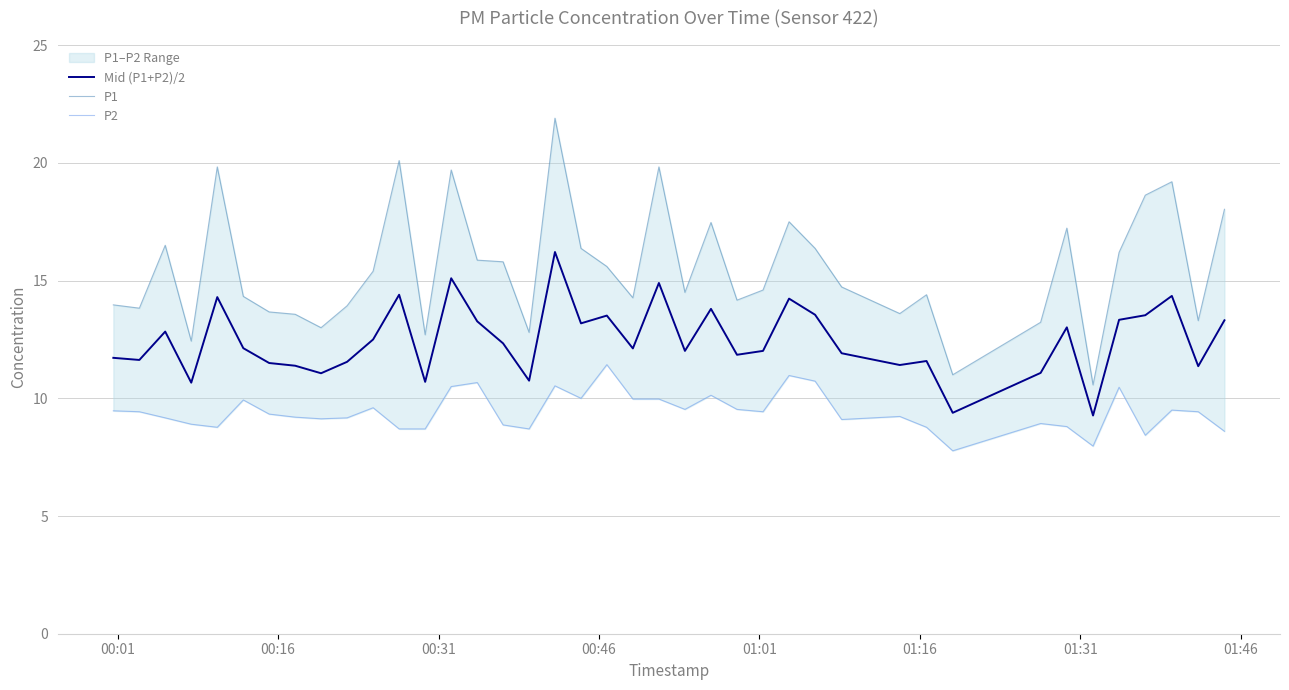

What is the maximum value for Mid (P1+P2)/2?

16.2